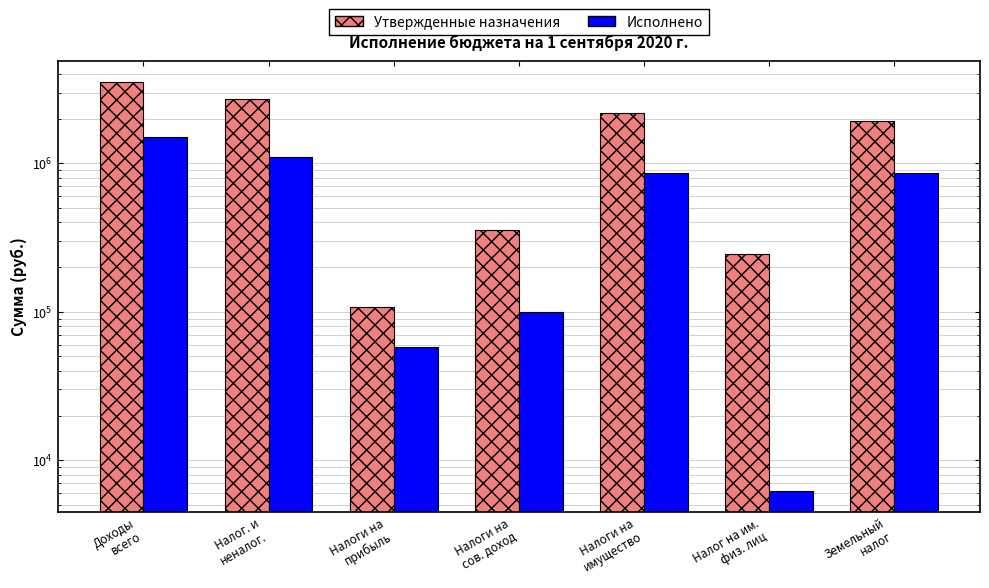

The Утвержденные назначения series shows 1013548.9 at Налоги на
имущество. True or false?

False